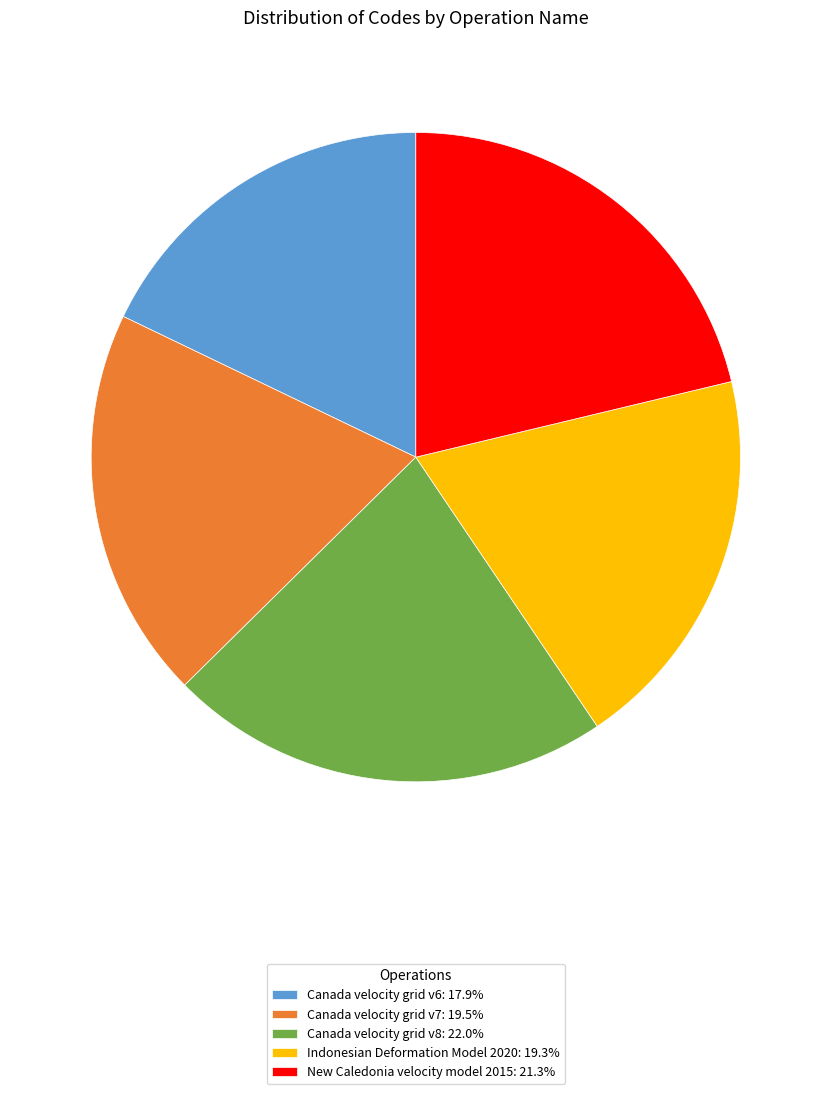

The New Caledonia velocity model 2015 slice represents 21% of the pie. True or false?

True